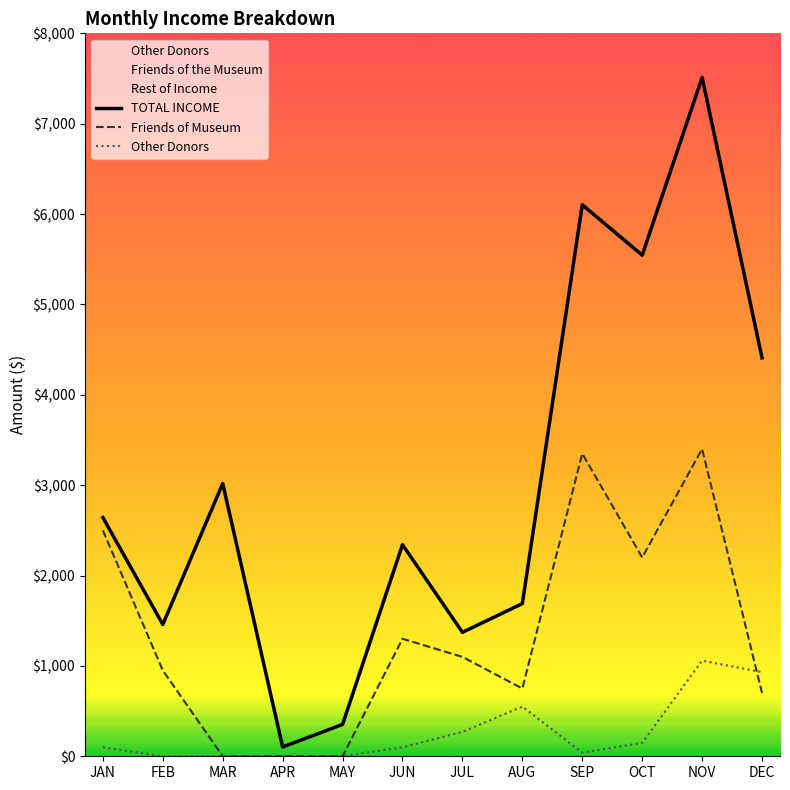

What is the total value across all series at MAR?

3018.2